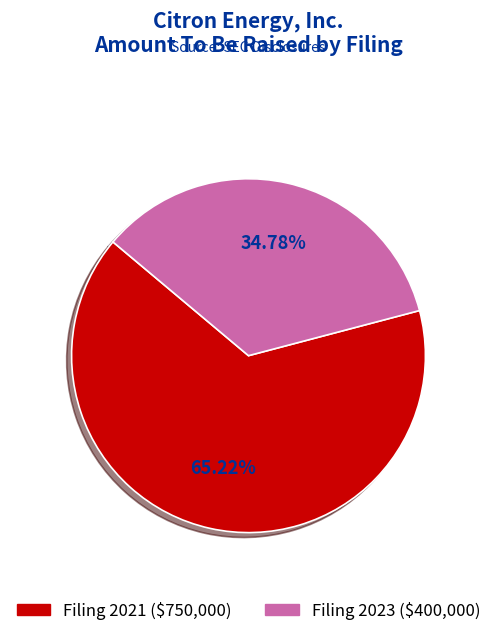

Does Filing 2023 ($400,000) represent more than half of the total?

No